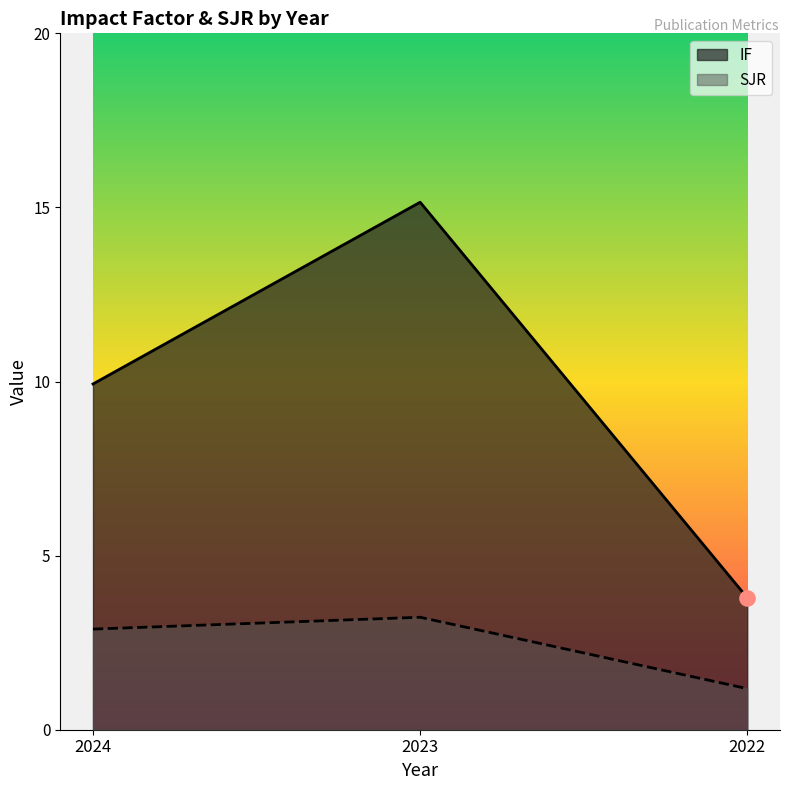

At how many categories does at least one series exceed 14?

1